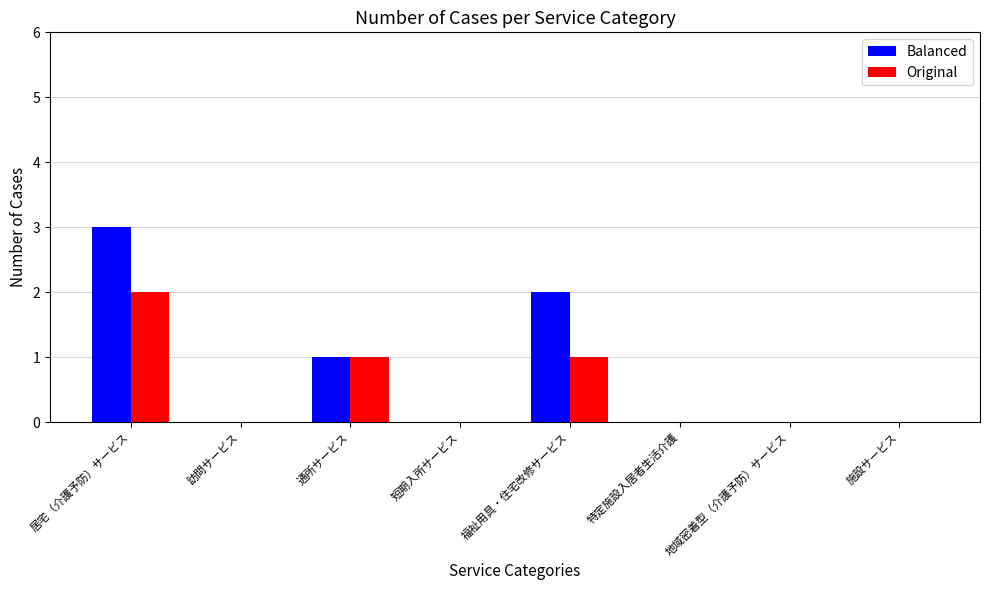

Between 居宅（介護予防）サービス and 通所サービス, which series saw the biggest shift?

Balanced